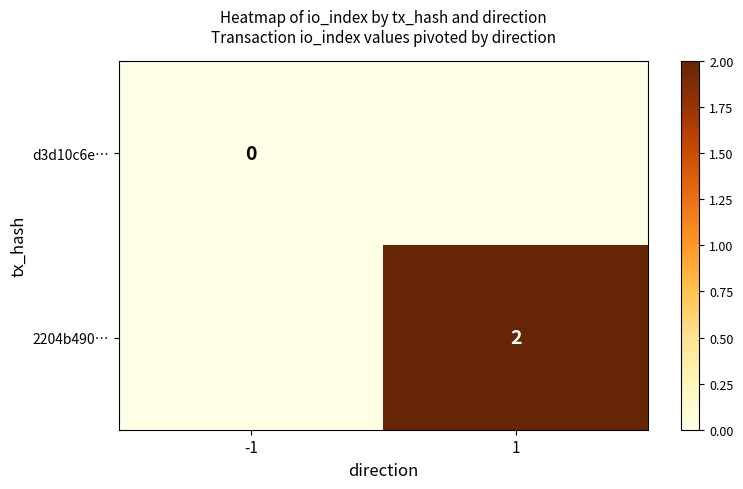

The value of 2204b490… at 1 is 2. True or false?

True